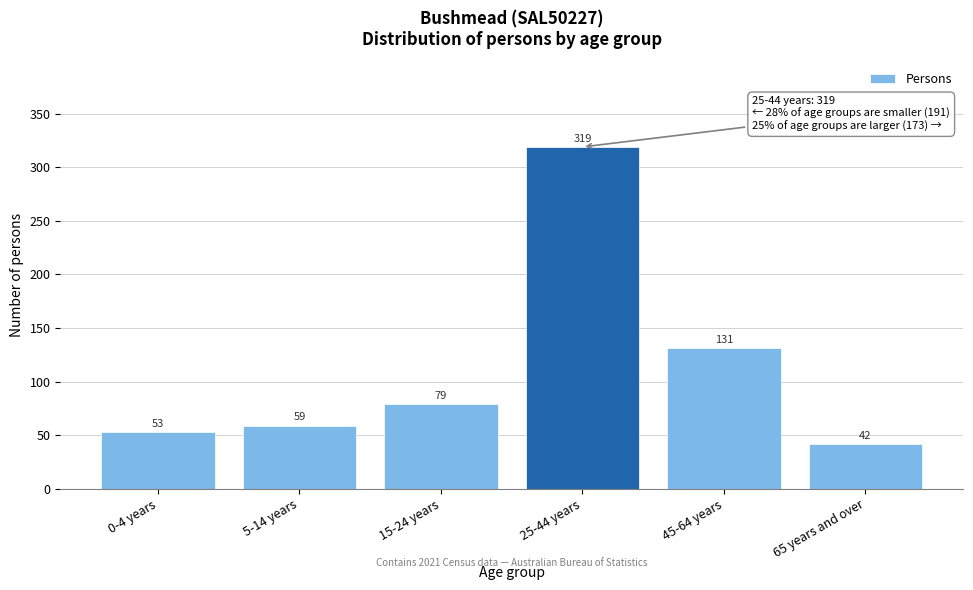

Reading right to left, what are all the values shown in this chart?

65 years and over=42	45-64 years=131	25-44 years=319	15-24 years=79	5-14 years=59	0-4 years=53